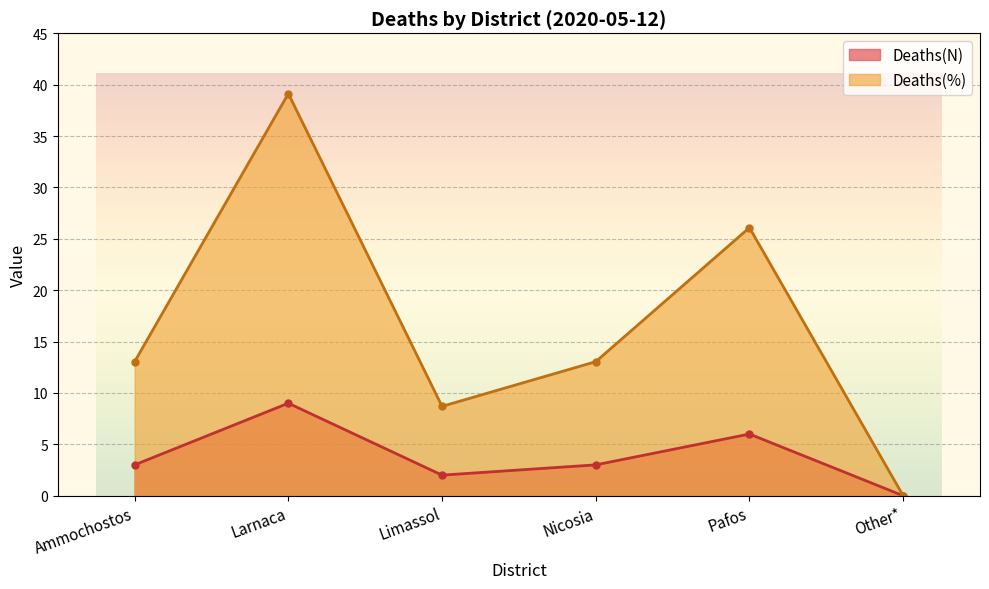

Which series has the widest spread of values?

Deaths(%)